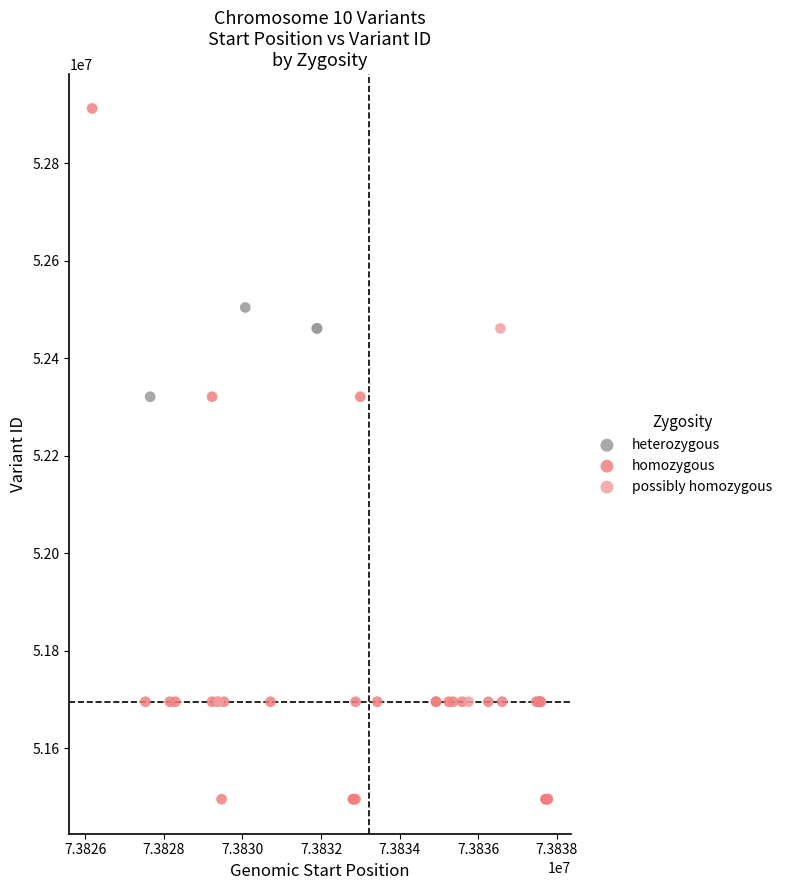

Which series contains the highest Y value?

homozygous